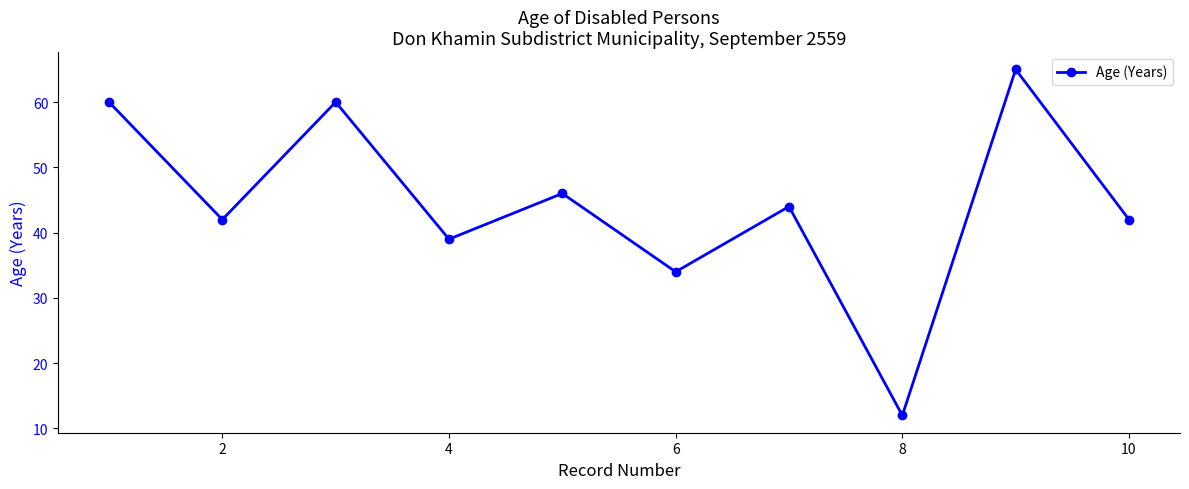

What is the value of the 10th point from the left?

42